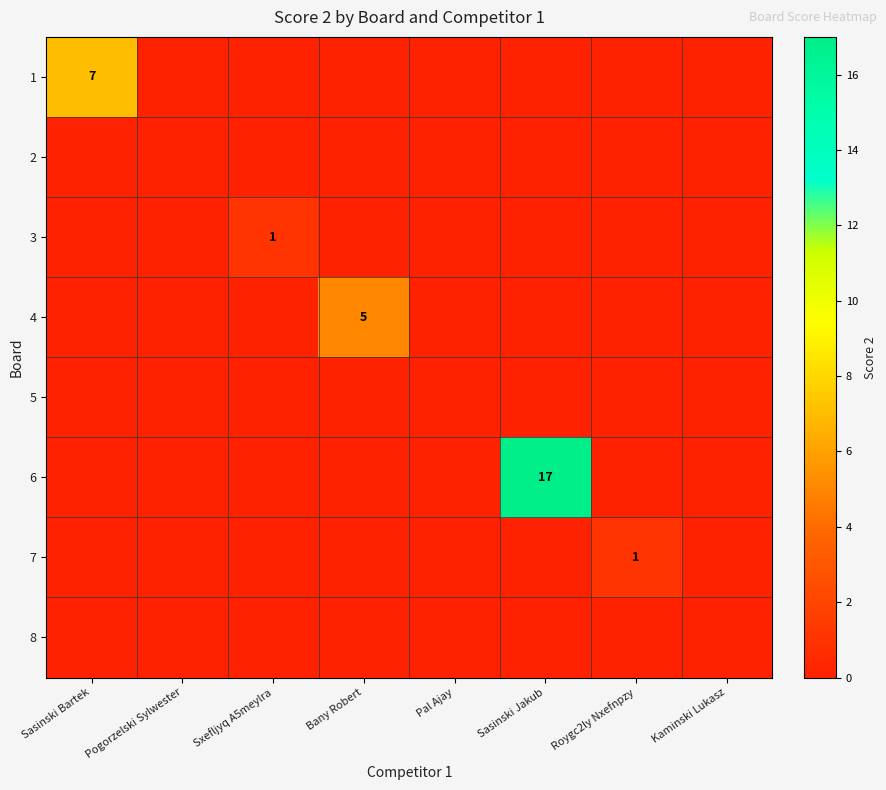

Which category has the highest value across all series?

Sasinski Jakub